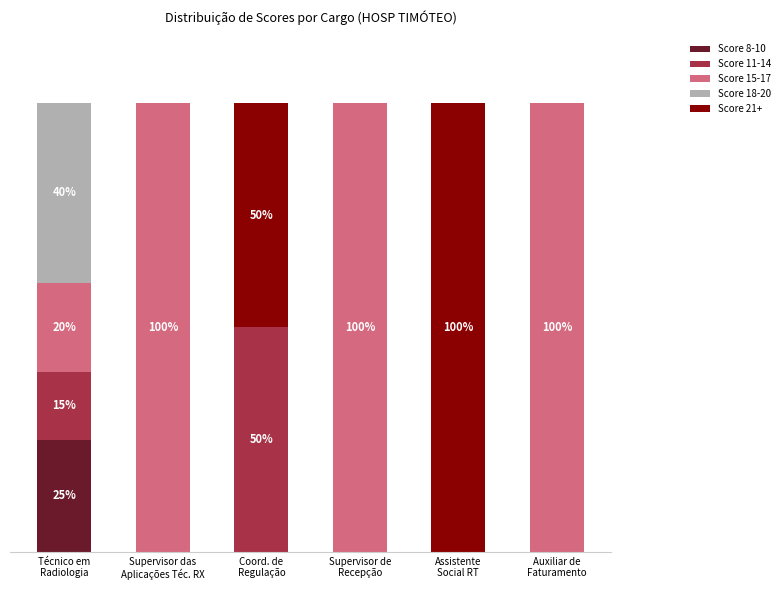

Between Técnico em
Radiologia and Auxiliar de
Faturamento, which series saw the biggest shift?

Score 15-17